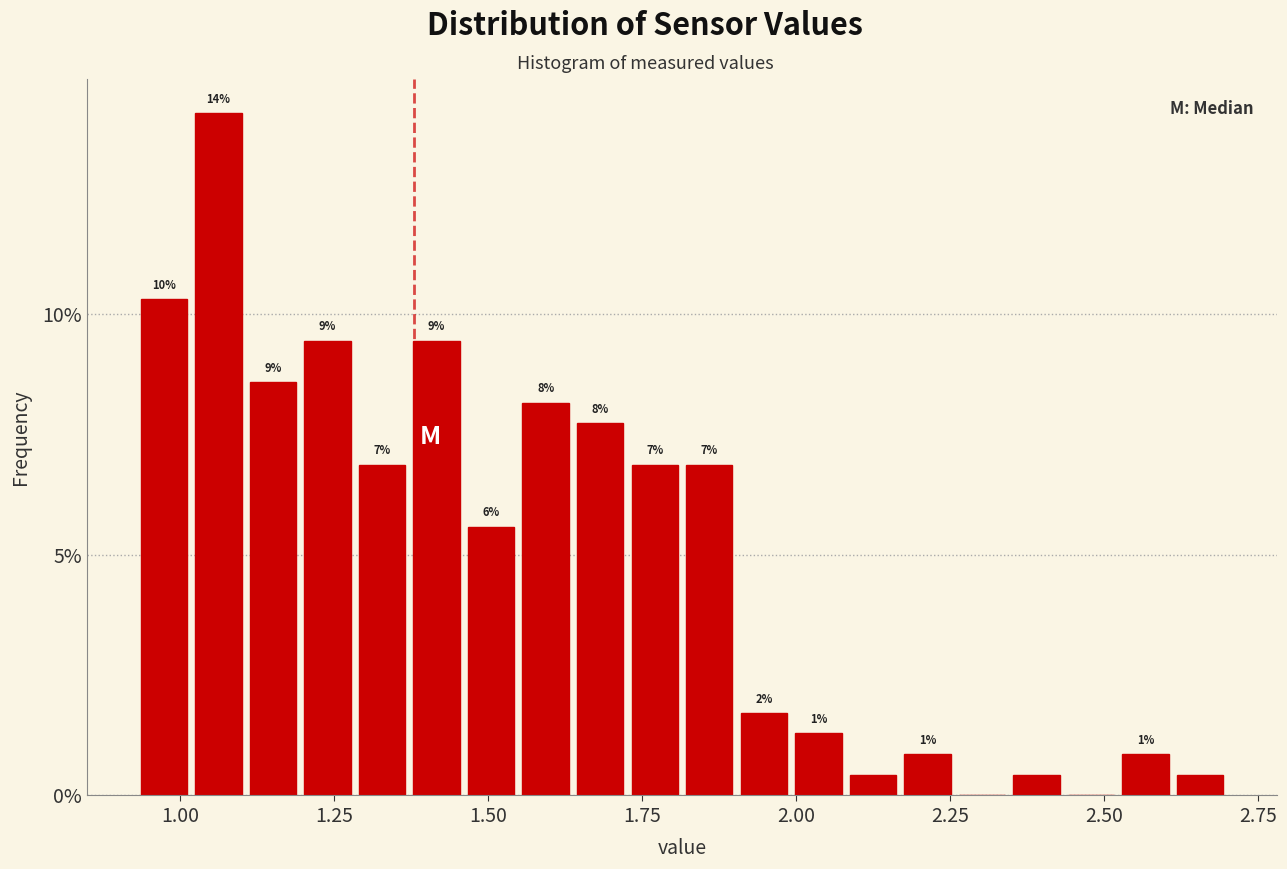

Around what value on the x-axis is the tallest bar? Give the approximate position of its centre, as read against the axis.

1.05